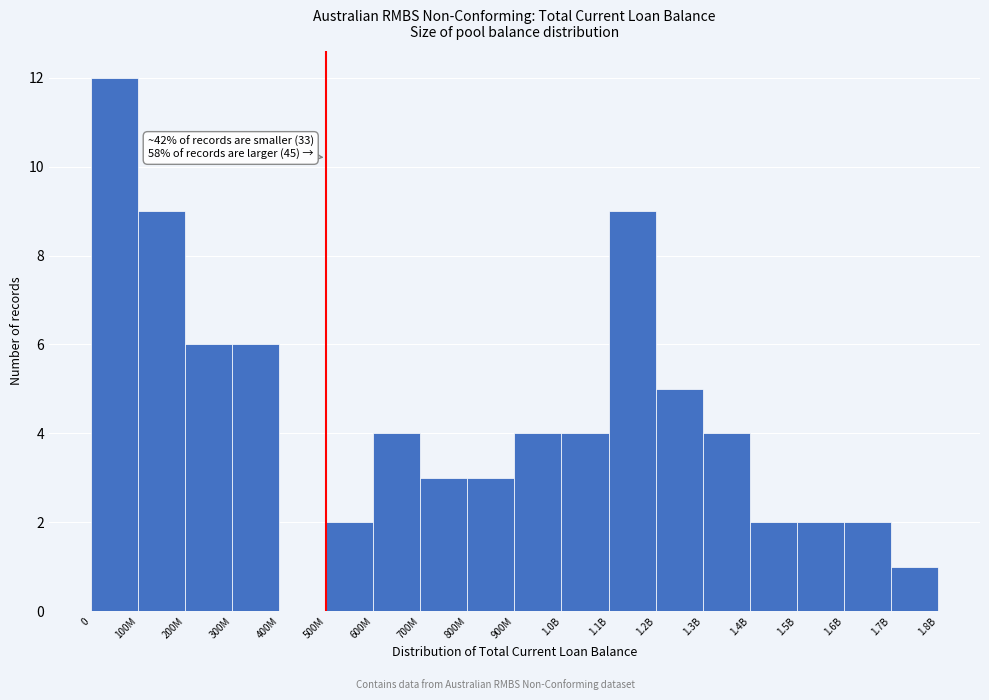

Reading right to left, list all the values displayed in this chart.

1.7B=1	1.6B=2	1.5B=2	1.4B=2	1.3B=4	1.2B=5	1.1B=9	1.0B=4	900M=4	800M=3	700M=3	600M=4	500M=2	400M=0	300M=6	200M=6	100M=9	0=12